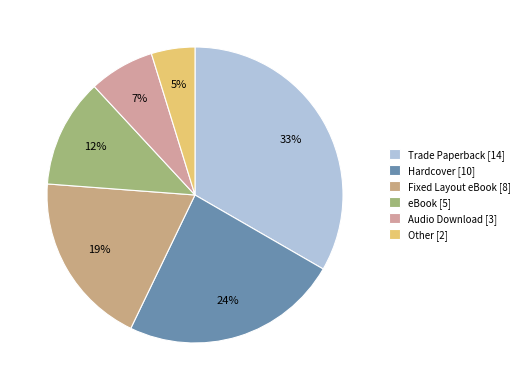

What is the ratio of the value at eBook to the value at Other?

2.5